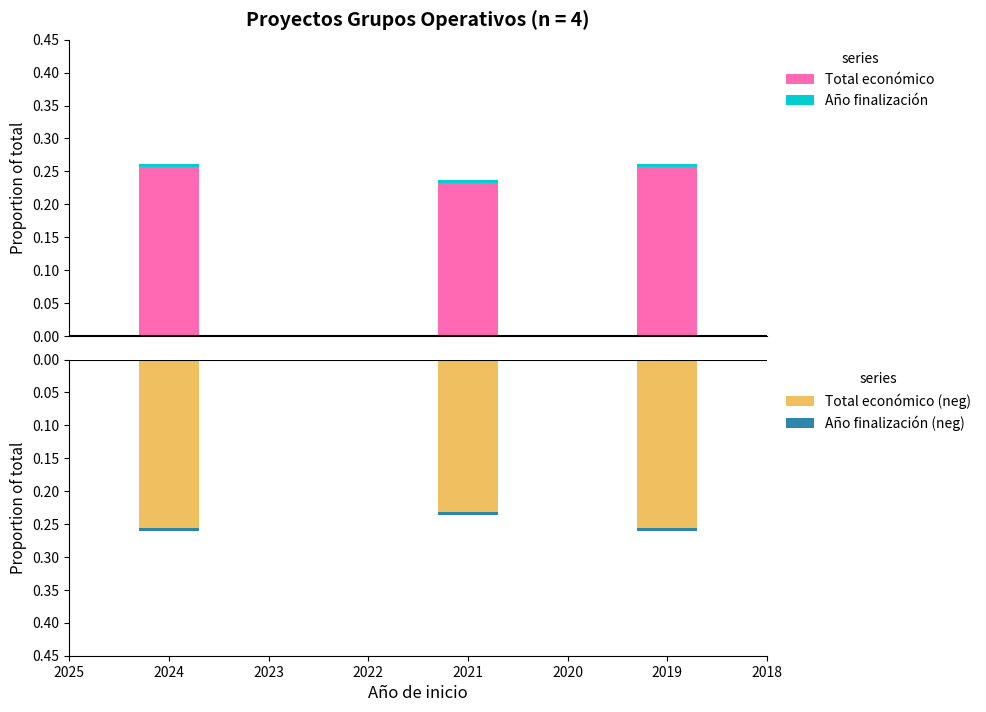

True or false: Año finalización has a value of 0.0 at 2020.

False